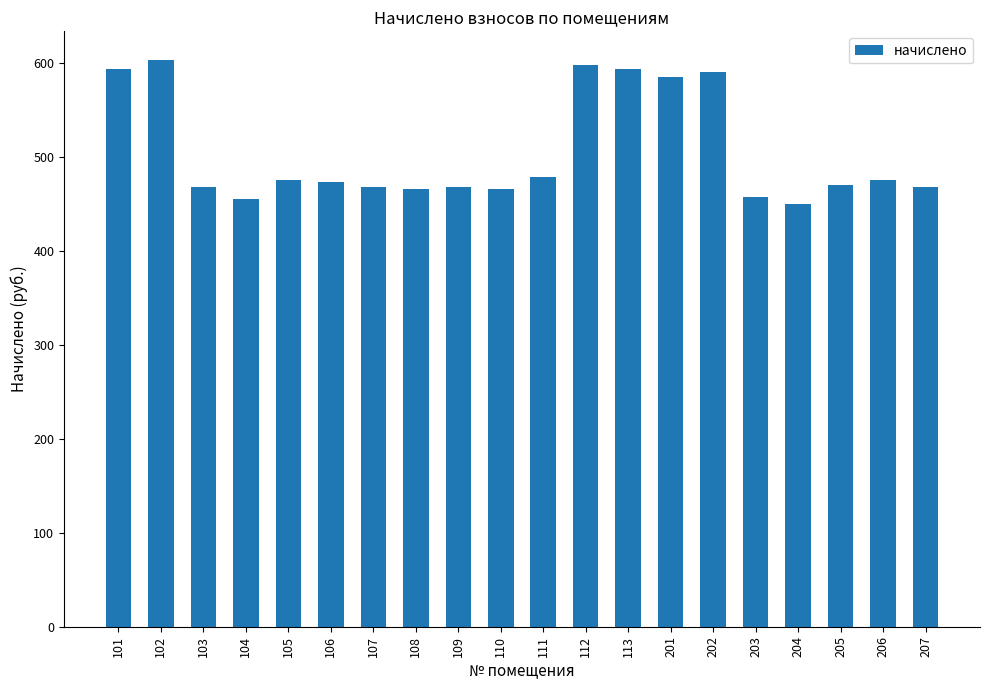

Is it true that the value at 113 is 815.9?

False